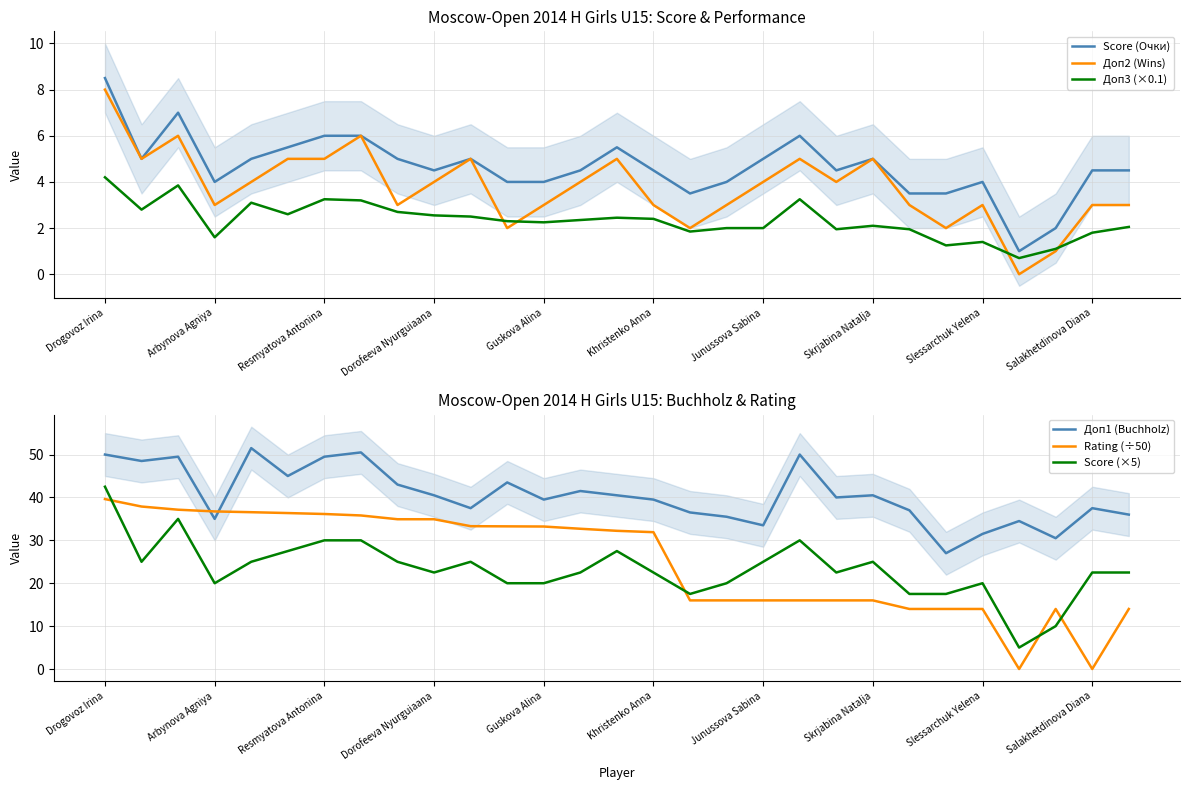

At which category does the chart reach its minimum across all series?

25